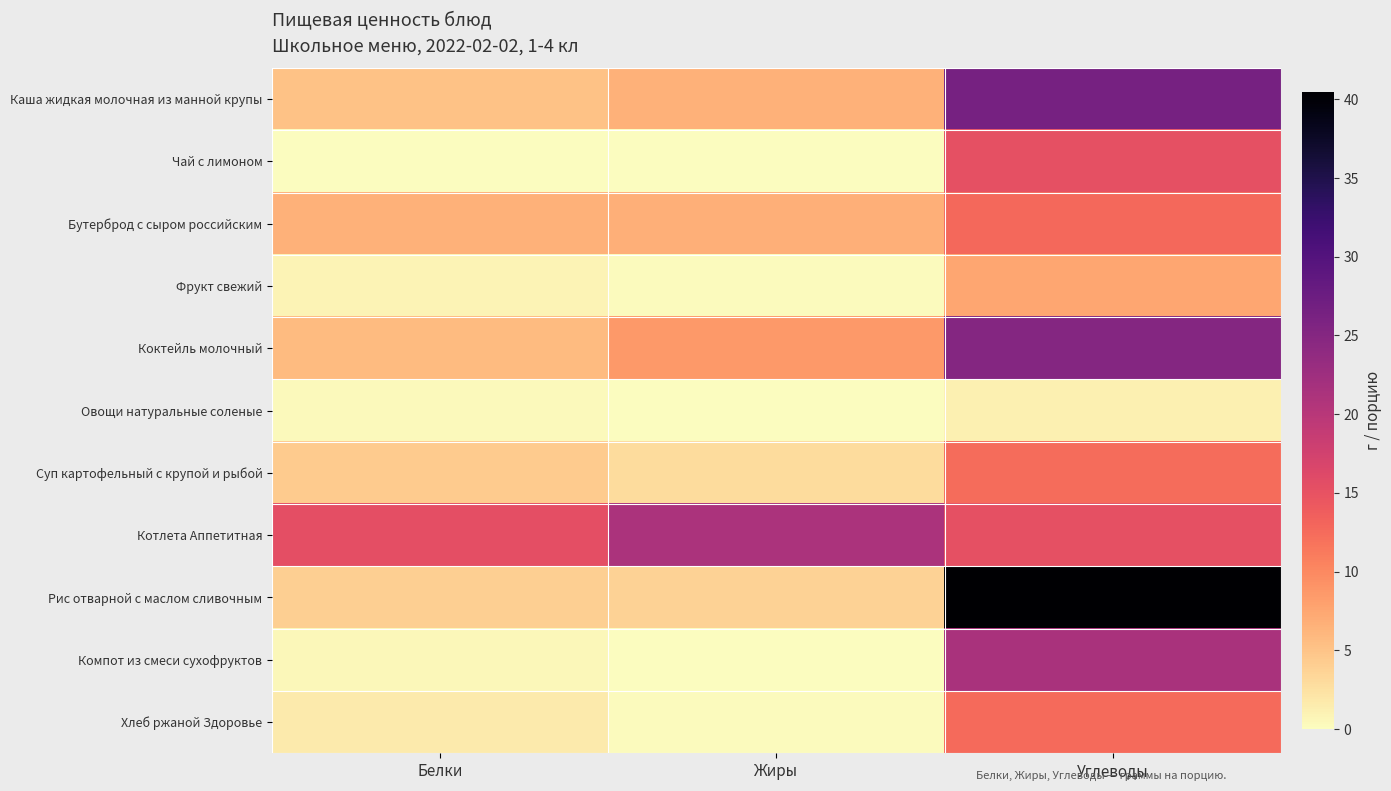

How many distinct data groups are displayed?

11